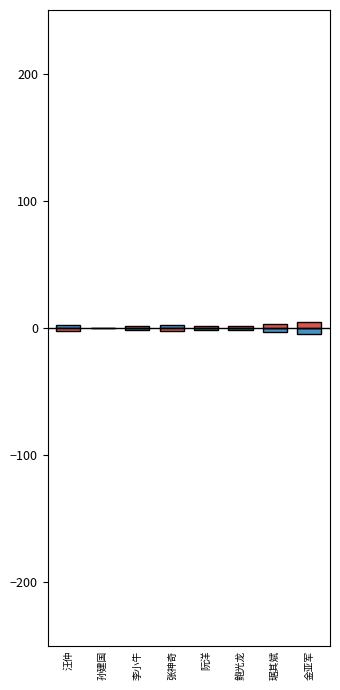

What is the label of the 6th bar from the left?

鲍光龙